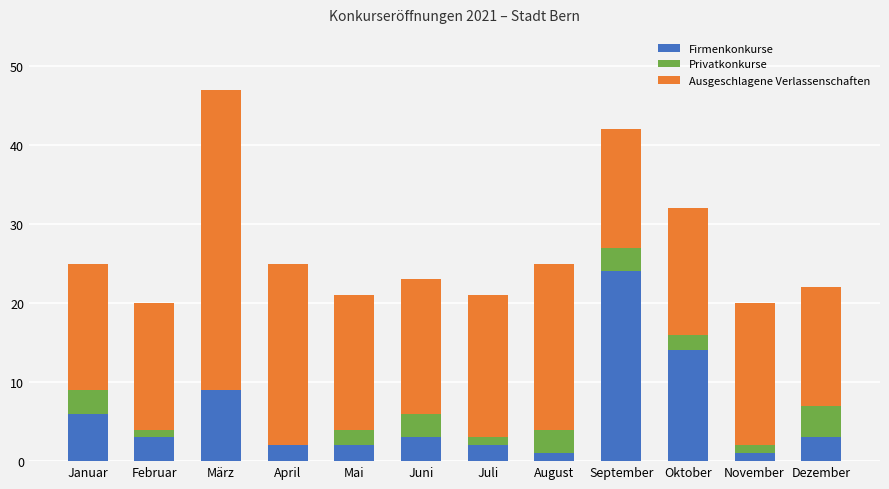

What is the sum of all Firmenkonkurse values?

70